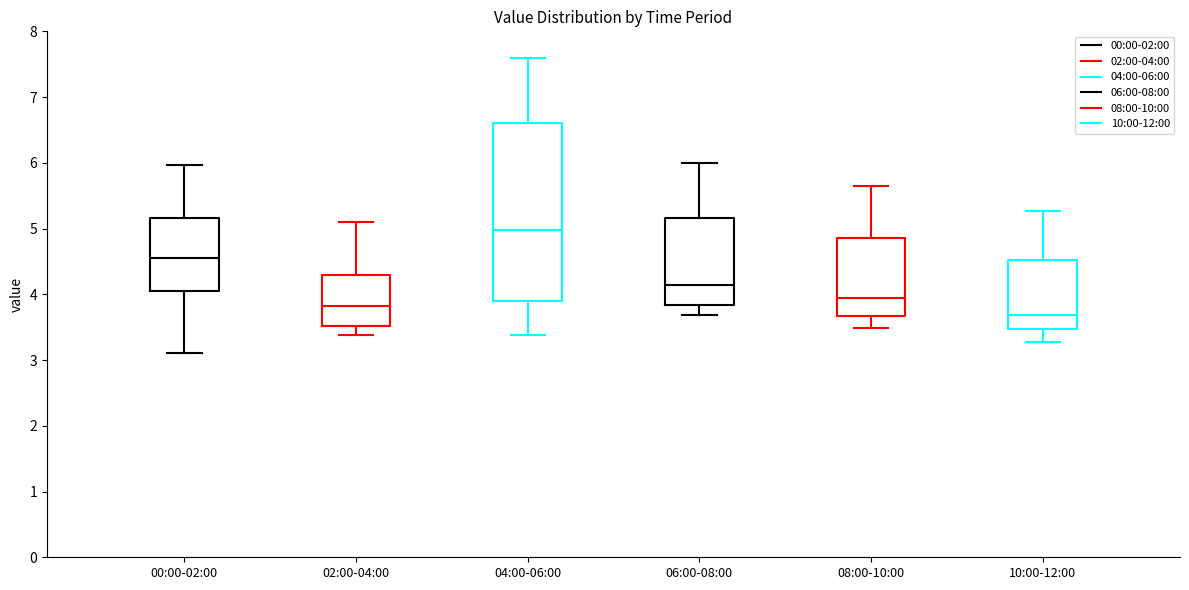

Which box's median line is the highest?

04:00-06:00